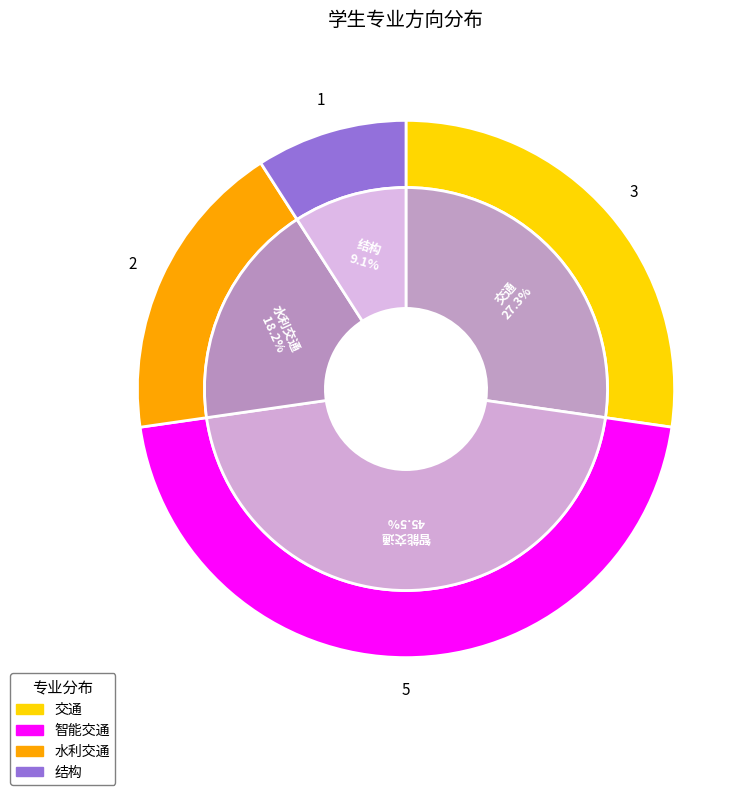

To the nearest percent, what percentage of the pie is 智能交通?

45%